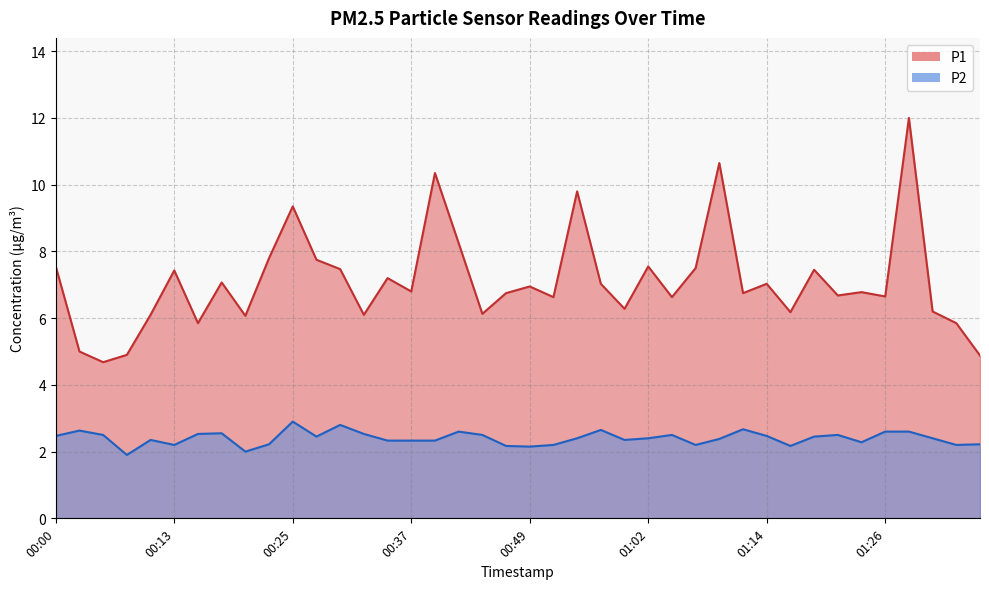

At which category does P1 reach its first local valley?

00:05